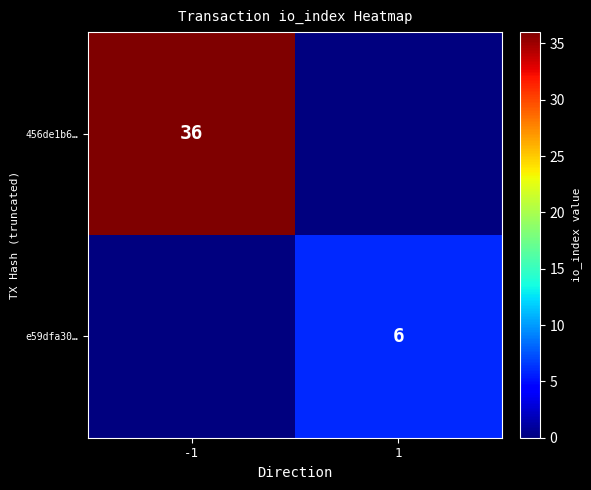

True or false: e59dfa30… has a value of 10 at 1.

False